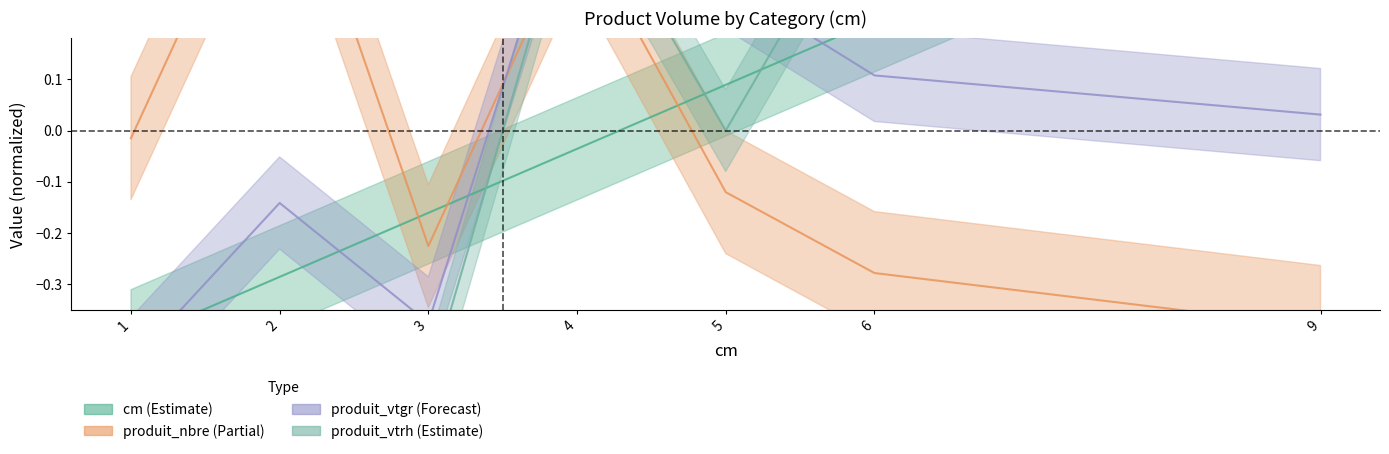

Rank the series by their maximum value, from highest to lowest.

produit_nbre, cm, produit_vtgr, produit_vtrh